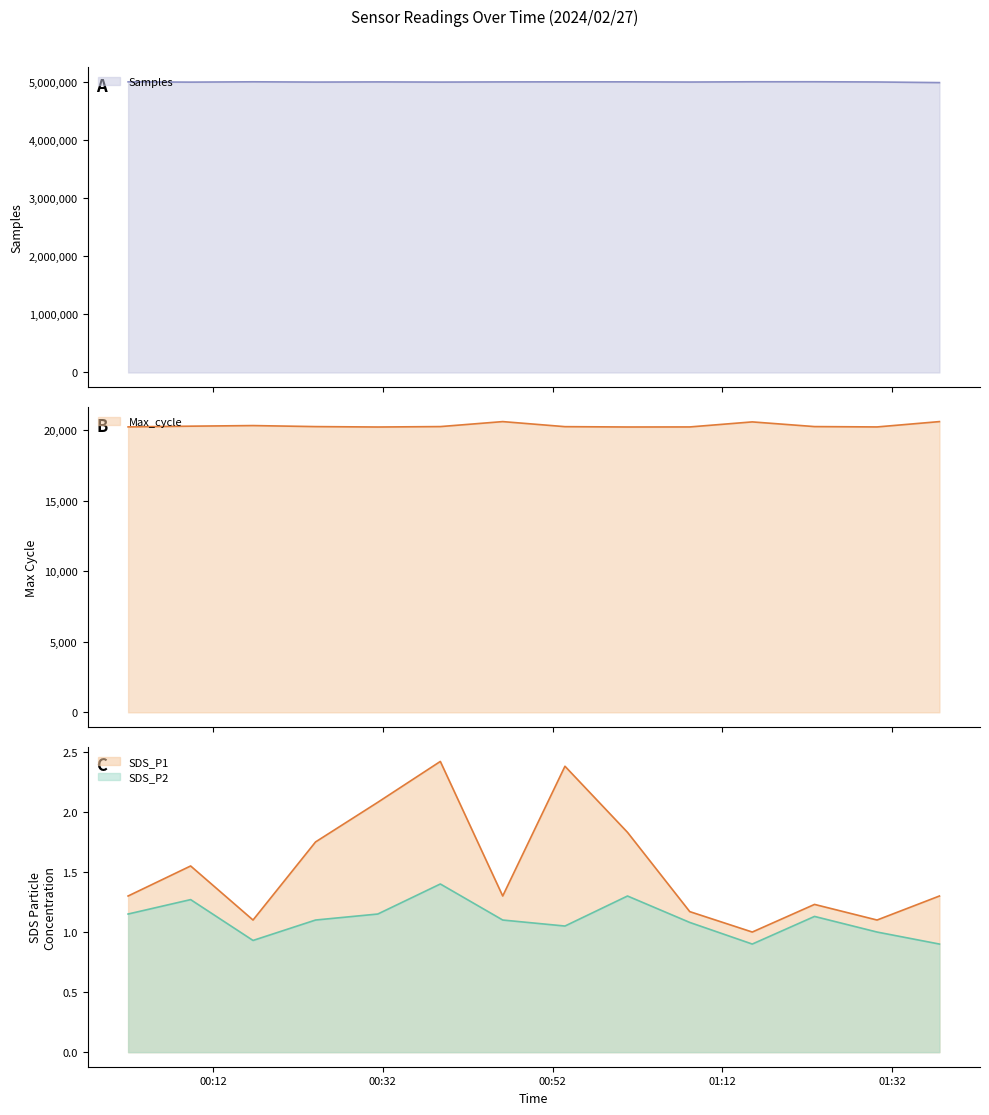

How many values in the Samples series are below 5006943?

7